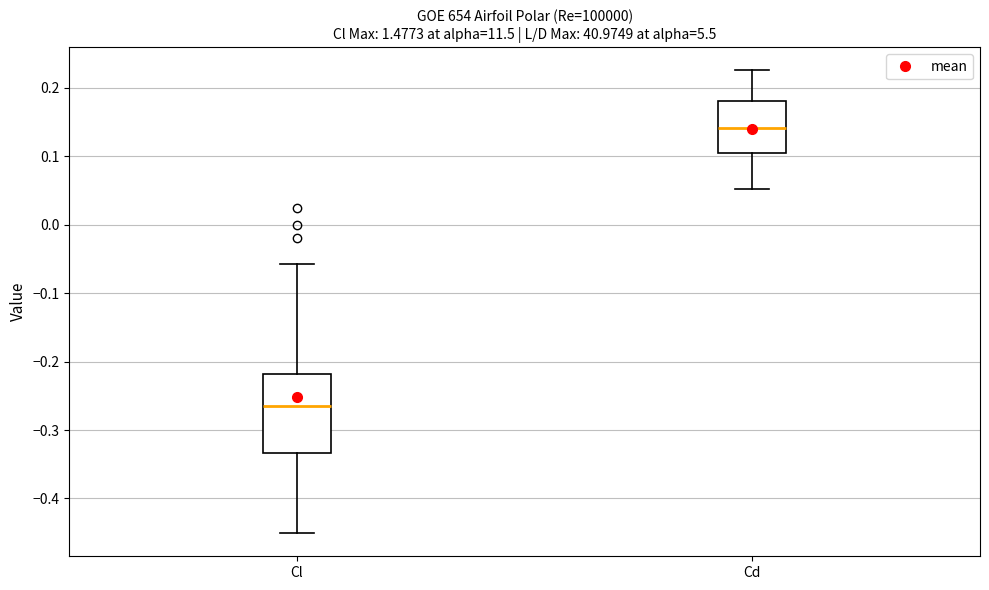

Which box is the tallest, from its lower edge to its upper edge?

Cl